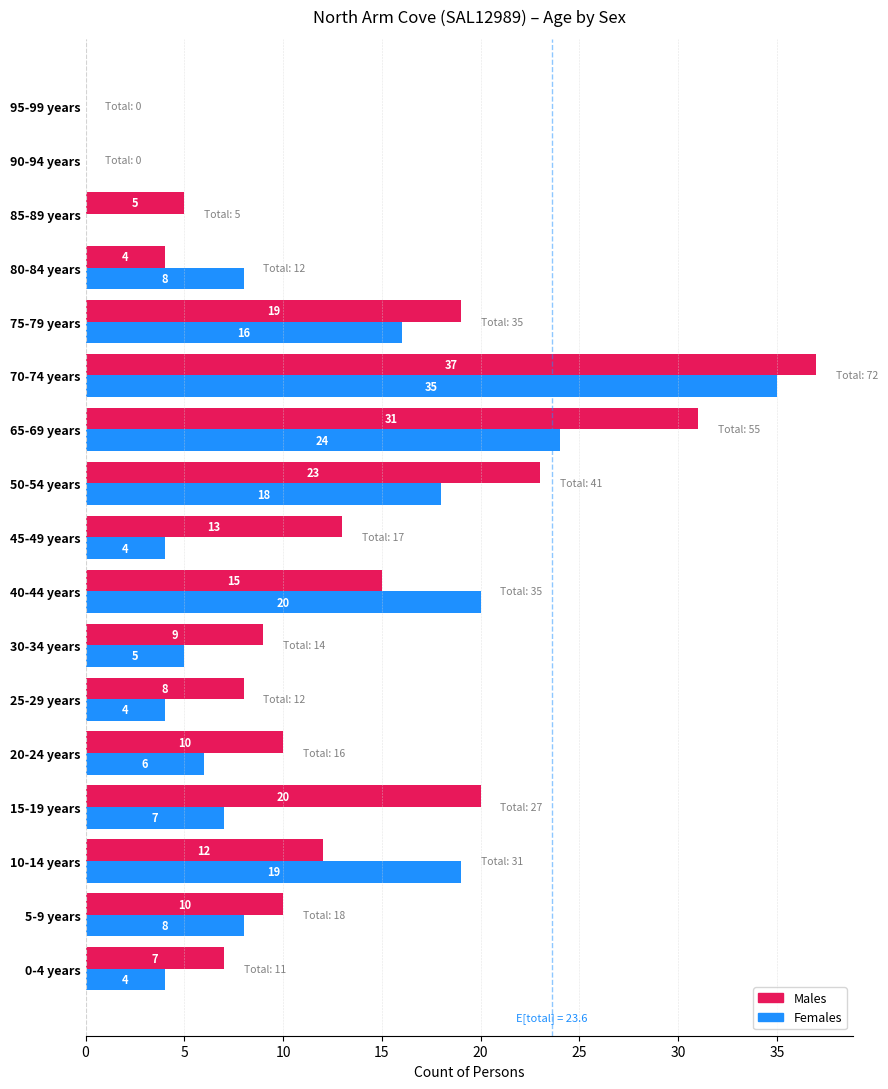

Which series changed the most between 0-4 years and 85-89 years?

Females